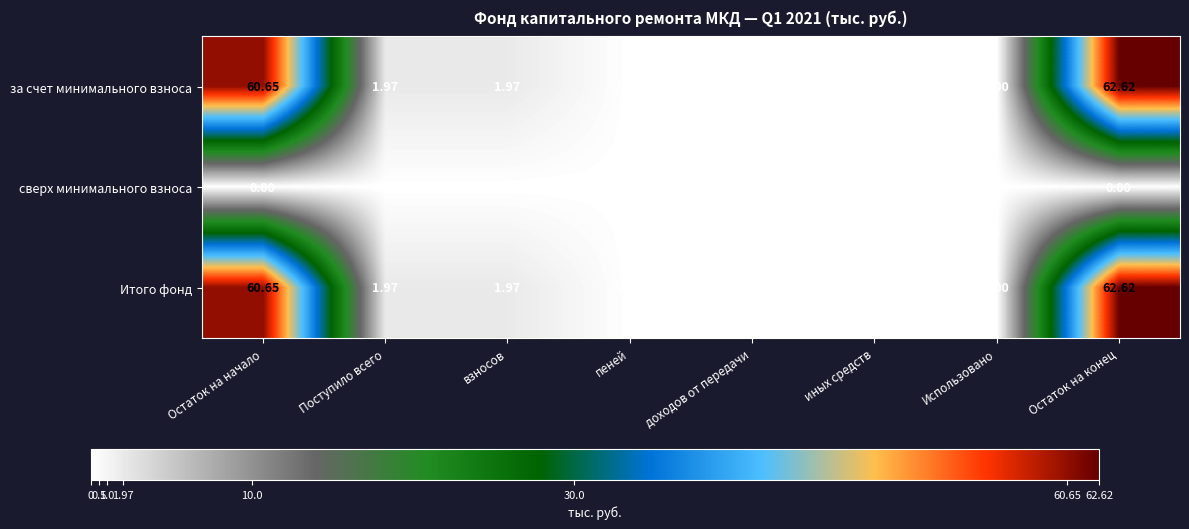

Where does the за счет минимального взноса series first go above 1?

Остаток на начало